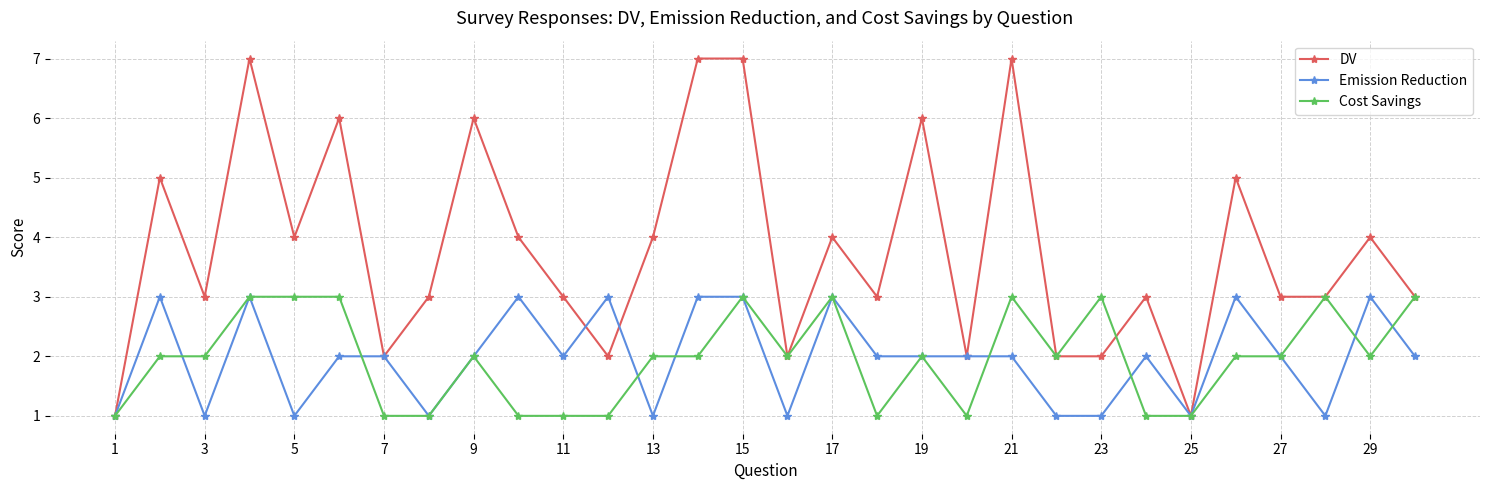

True or false: Emission Reduction has more than 2 points higher than both neighbors.

True